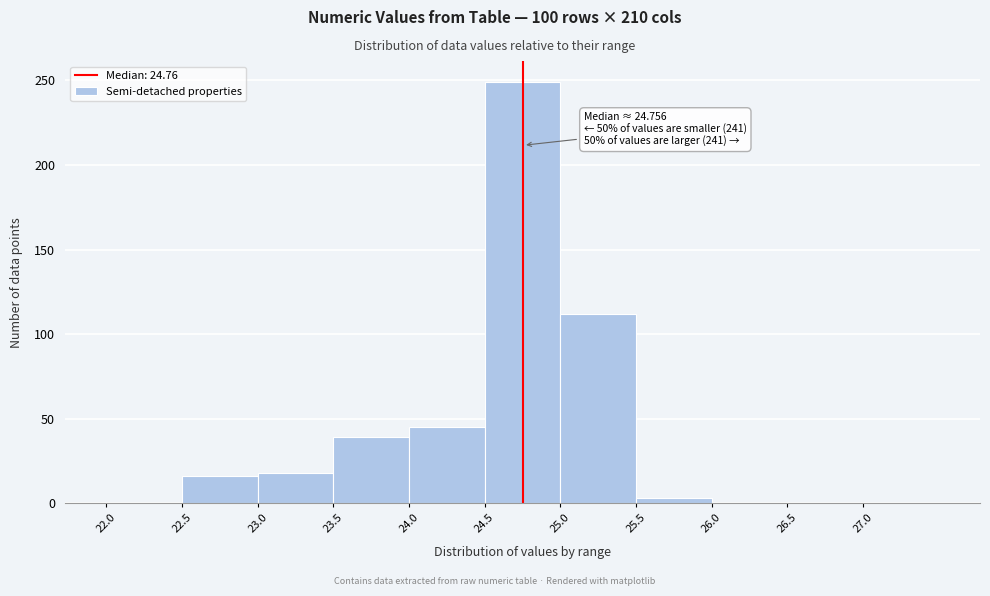

Which range on the x-axis has the tallest bar?

24.5 to 25.0